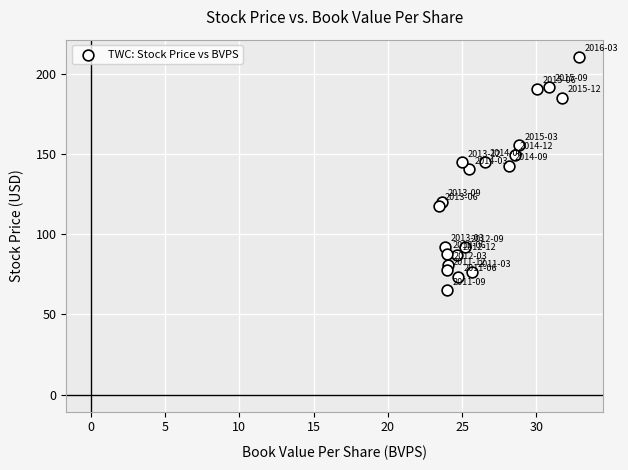

What Y value in the scatter plot is closest to 137?

140.4